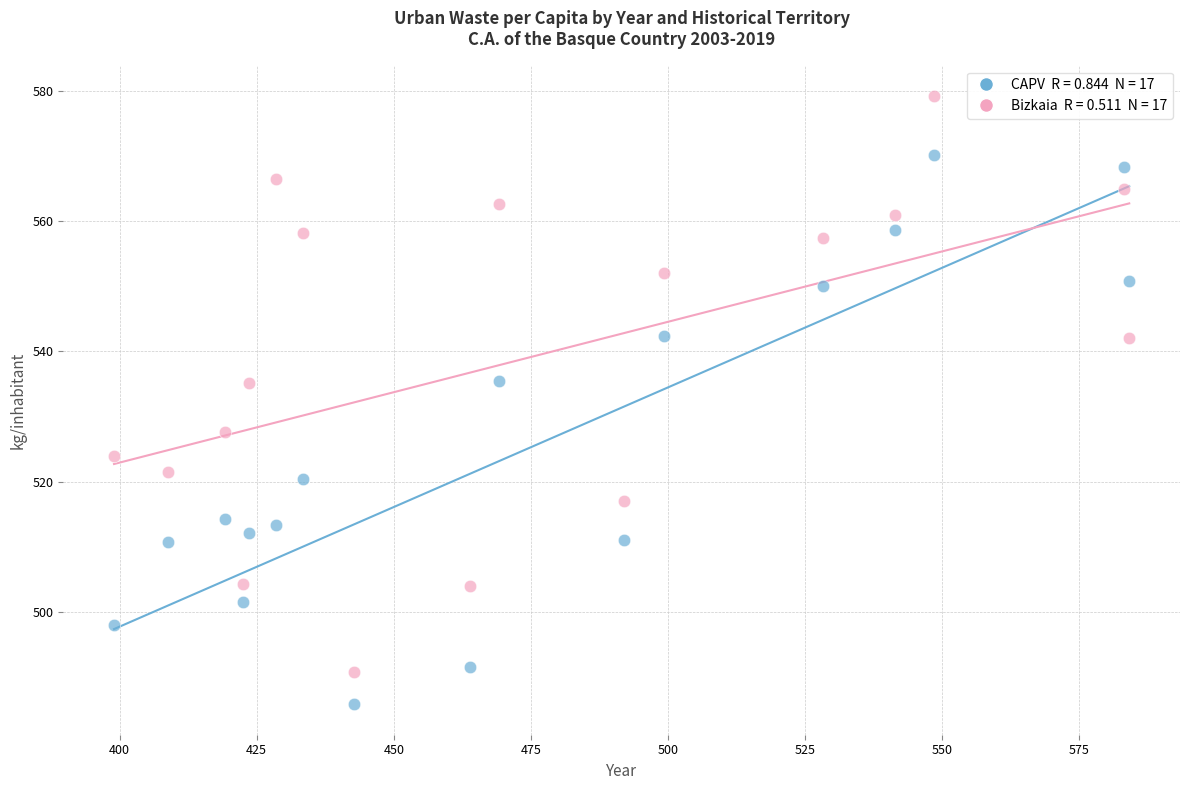

Across all data points, what is the range of X values (max minus min)?

185.1